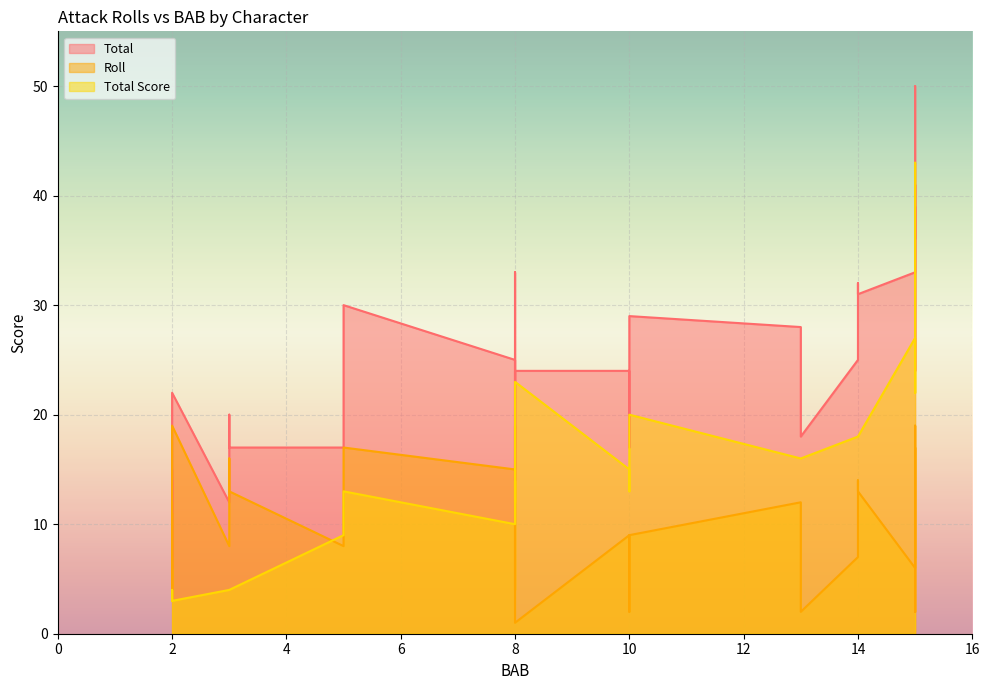

Which has a higher value, 10 or 2?

10